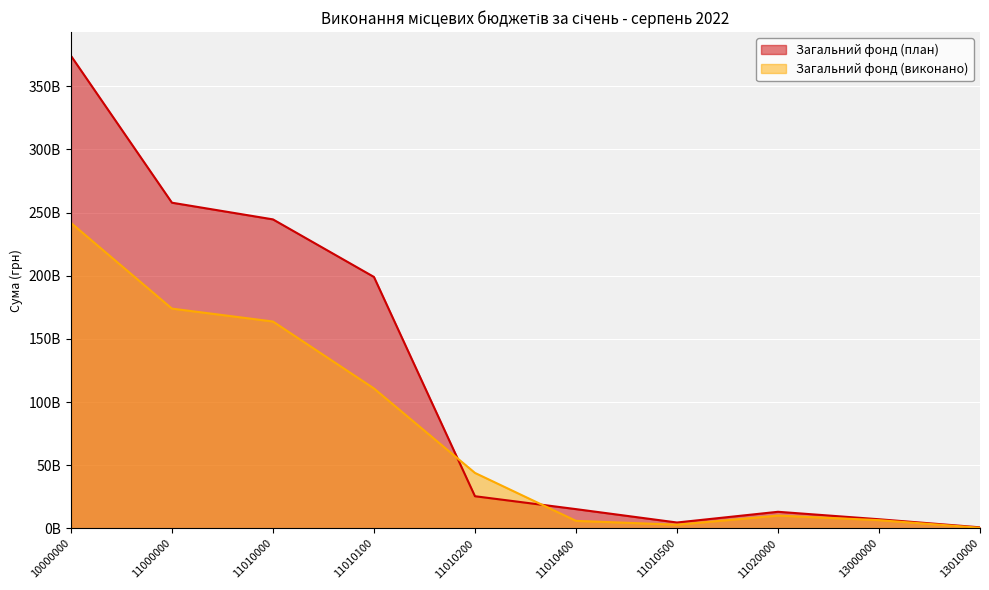

How many interior local valleys does the Загальний фонд (виконано) series have?

1